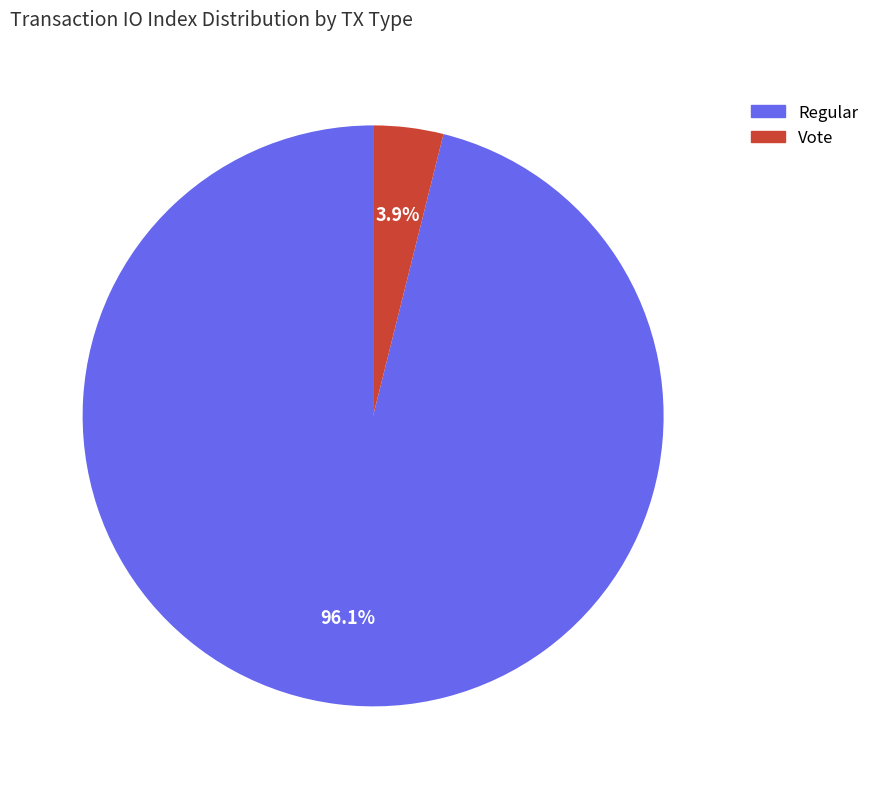

Is there any slice that represents more than half of the pie?

Yes